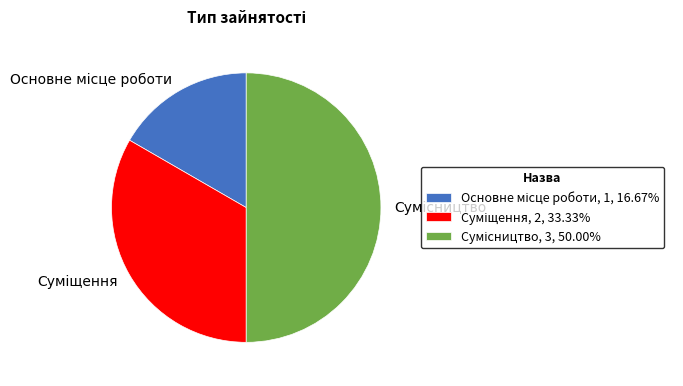

How many slices are in this pie chart?

3